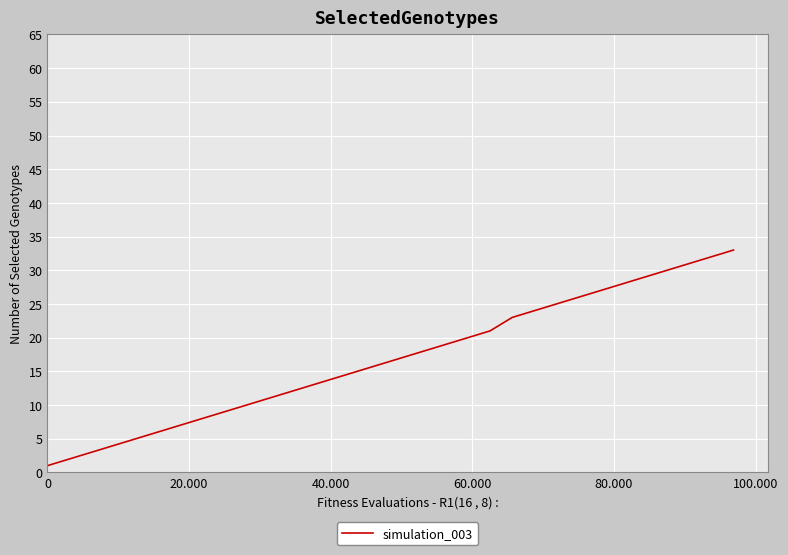

Is this an area chart (filled region under the line)?

No